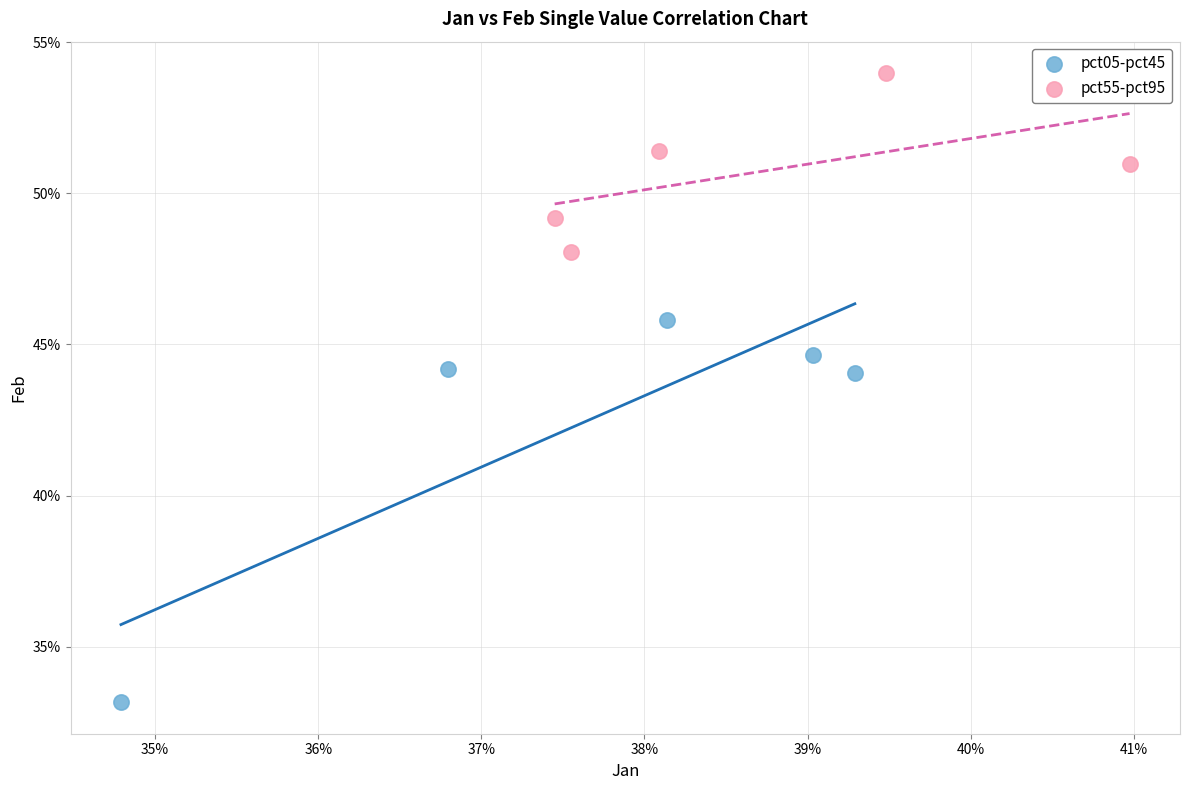

Which series has the largest Y range (max minus min)?

pct05-pct45